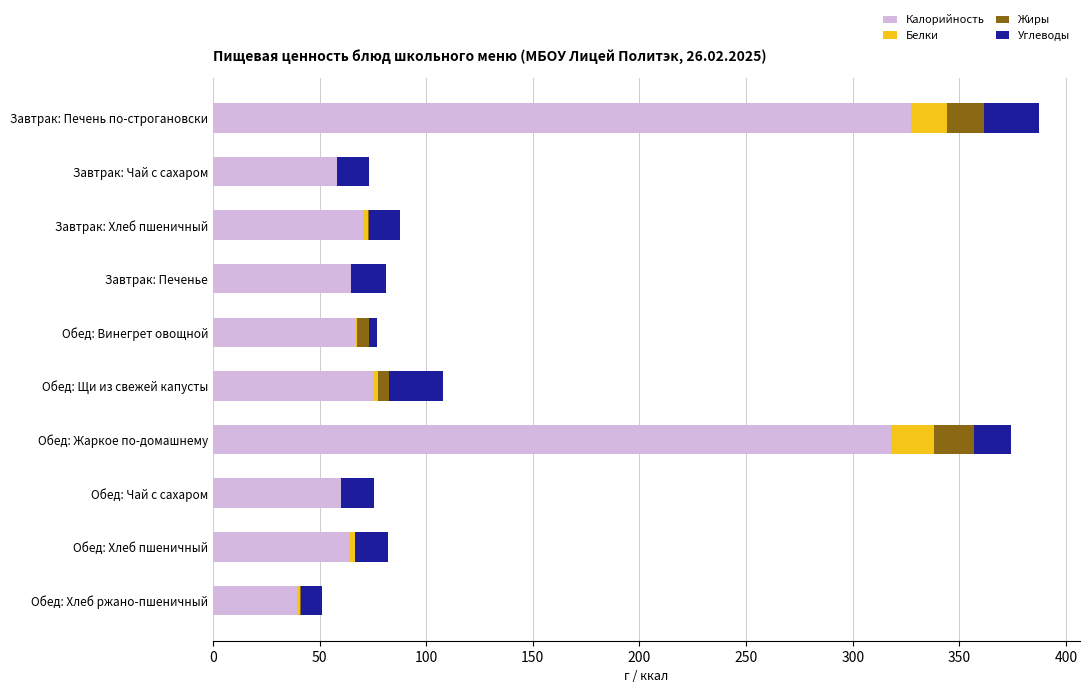

Which category has the highest value in the Калорийность series?

Завтрак: Печень по-строгановски